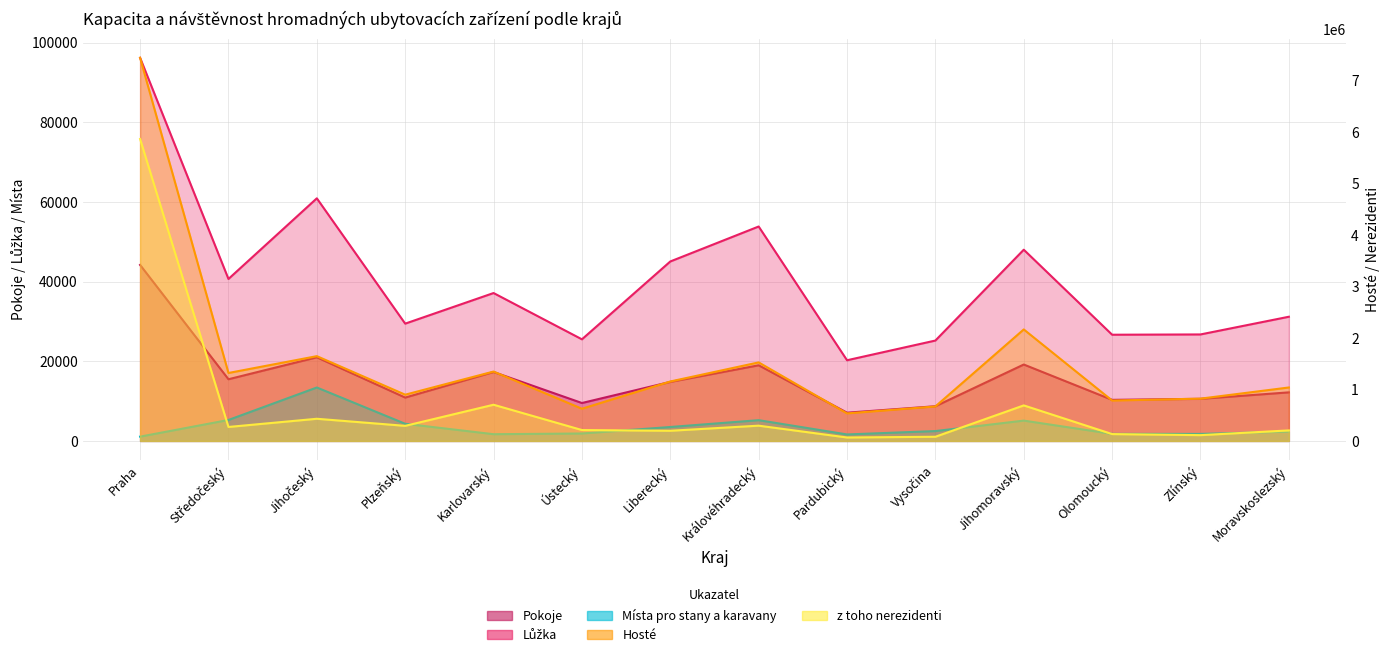

True or false: Hosté and Místa pro stany a karavany cross at least once.

False